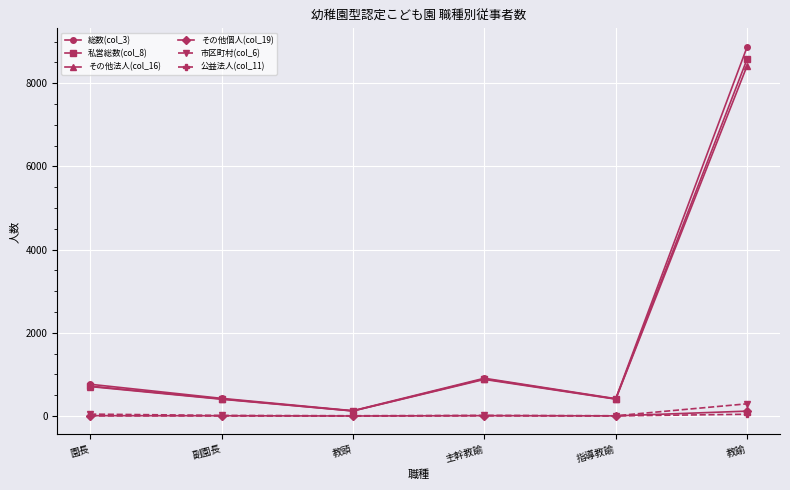

The value of 私営総数(col_8) at 教諭 is 8580. True or false?

True